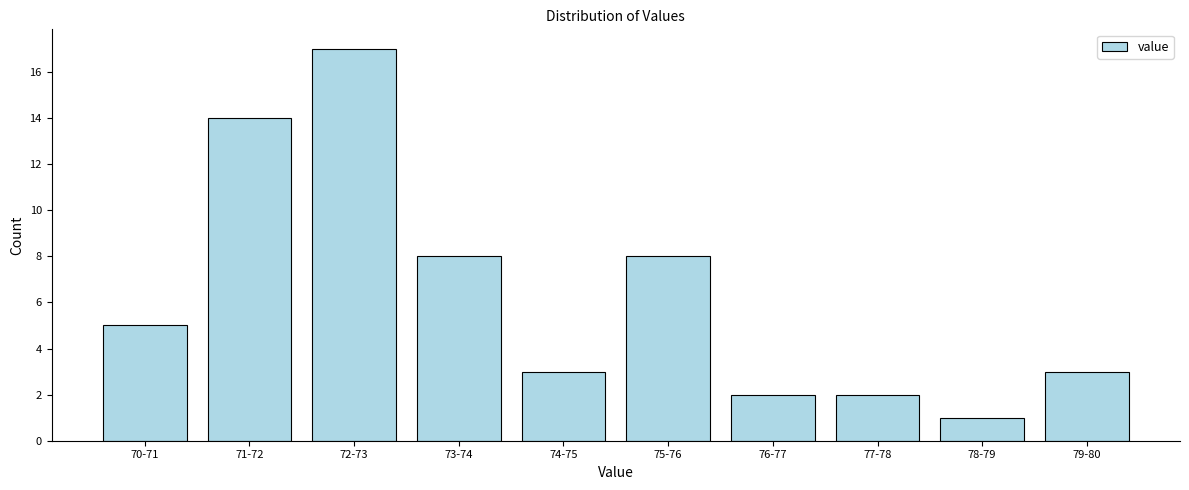

Reading right to left, what are all the values shown in this chart?

3	1	2	2	8	3	8	17	14	5